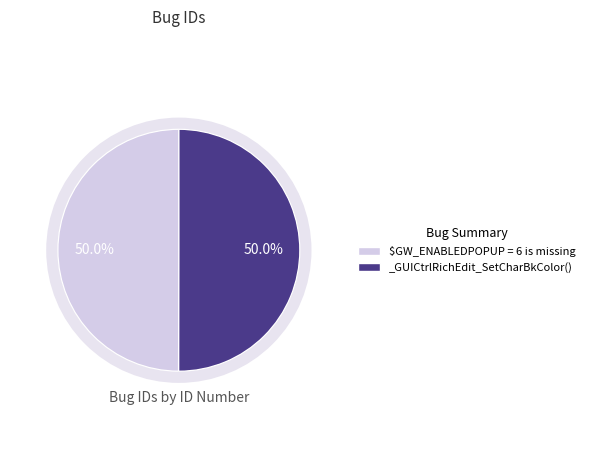

What is the ratio of the value at $GW_ENABLEDPOPUP = 6 is missing to the value at _GUICtrlRichEdit_SetCharBkColor()?

1.0